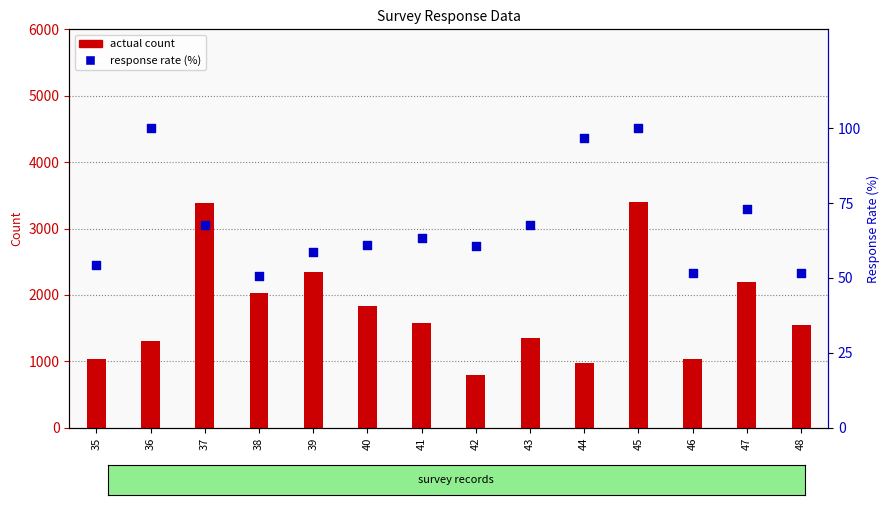

Which series has the largest total across all categories?

actual count